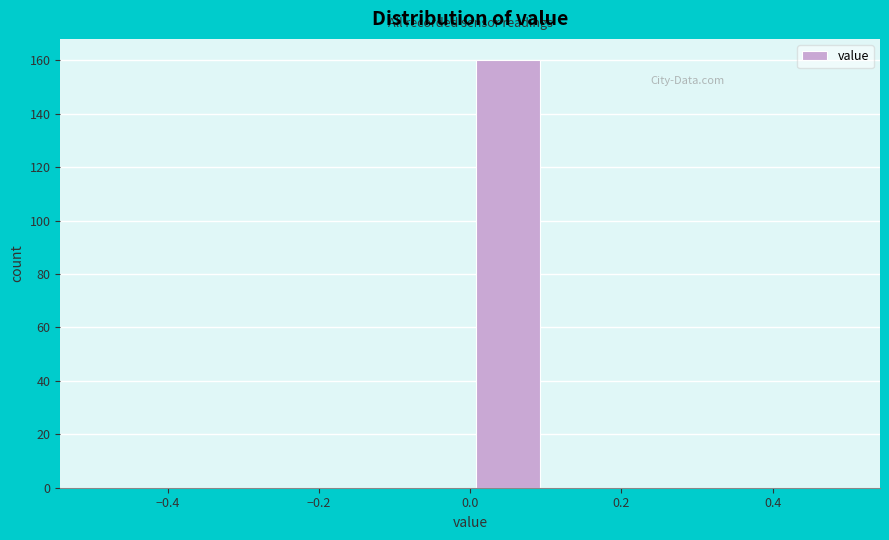

Reading left to right, transcribe this chart: for each bar, give the range it covers on the x-axis and its height. The values are not printed on the chart, so give them approximately, as read against the axis.

-0.5 to -0.4: 0
-0.4 to -0.3: 0
-0.3 to -0.2: 0
-0.2 to -0.1: 0
-0.1 to 0.0: 0
0.0 to 0.1: 160
0.1 to 0.2: 0
0.2 to 0.3: 0
0.3 to 0.4: 0
0.4 to 0.5: 0